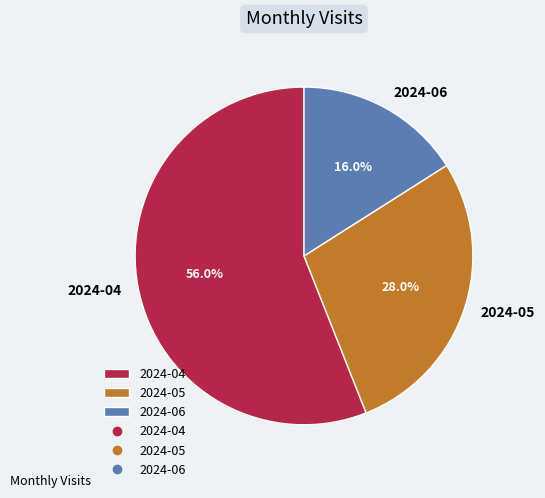

To the nearest percent, what percentage of the pie is 2024-04?

56%